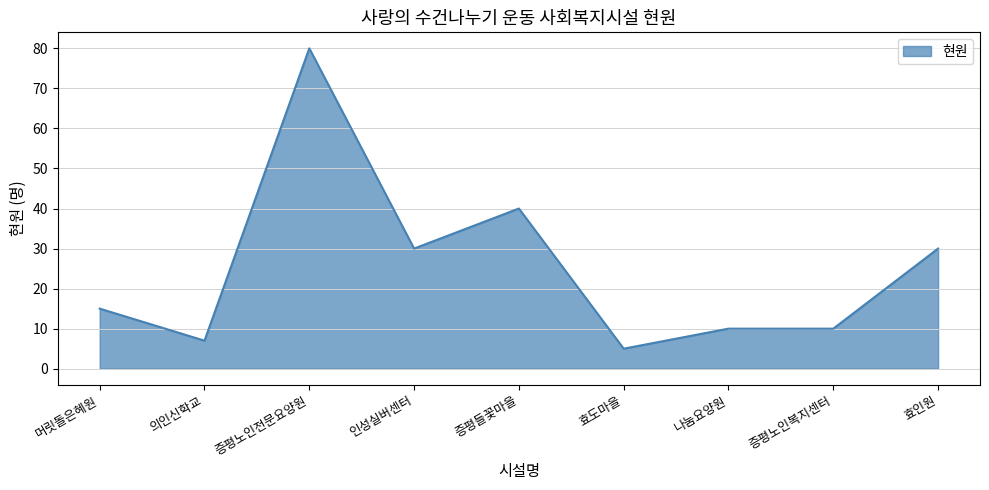

The chart shows a value of 16 at 증평노인복지센터. True or false?

False